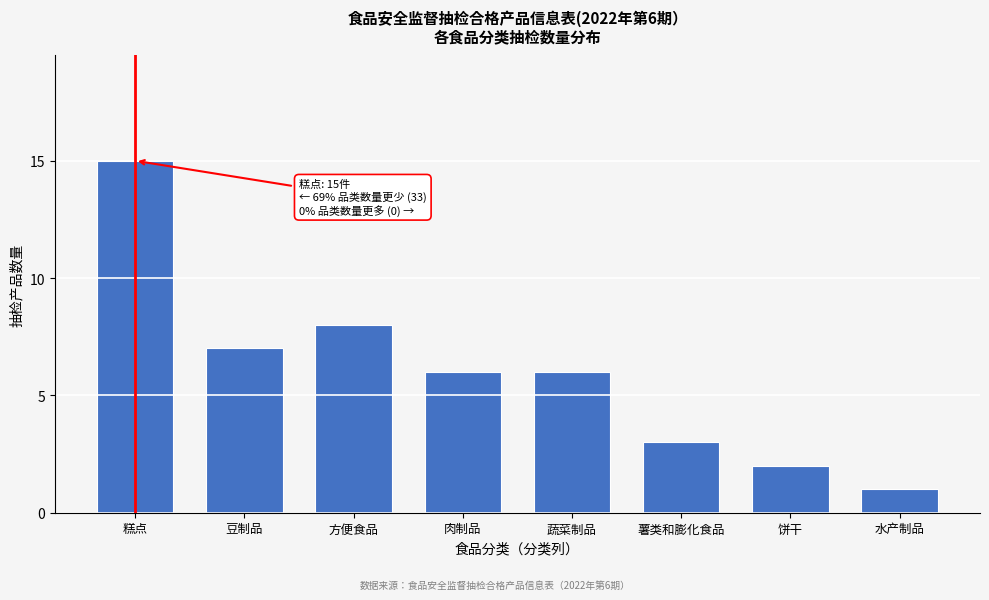

Reading left to right, extract all data points from this chart.

糕点=15	豆制品=7	方便食品=8	肉制品=6	蔬菜制品=6	薯类和膨化食品=3	饼干=2	水产制品=1